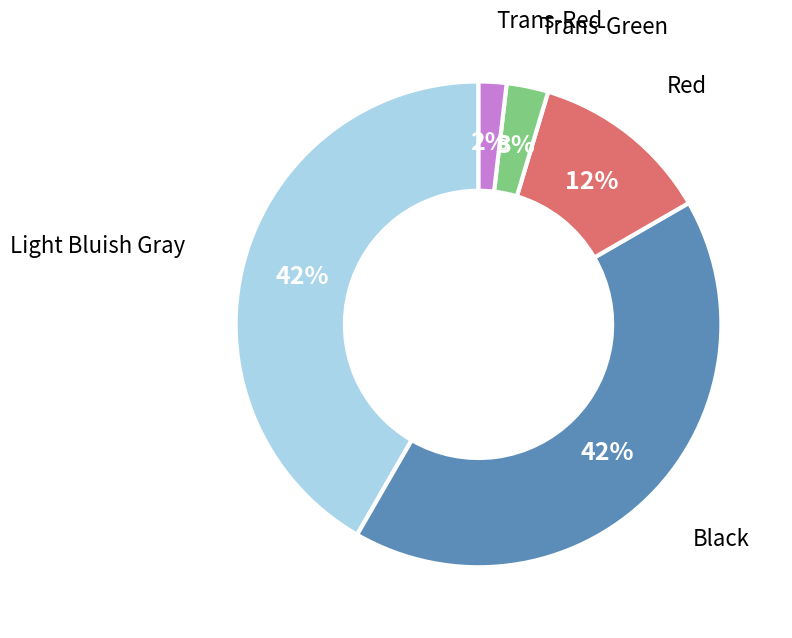

Does any single category account for the majority?

No